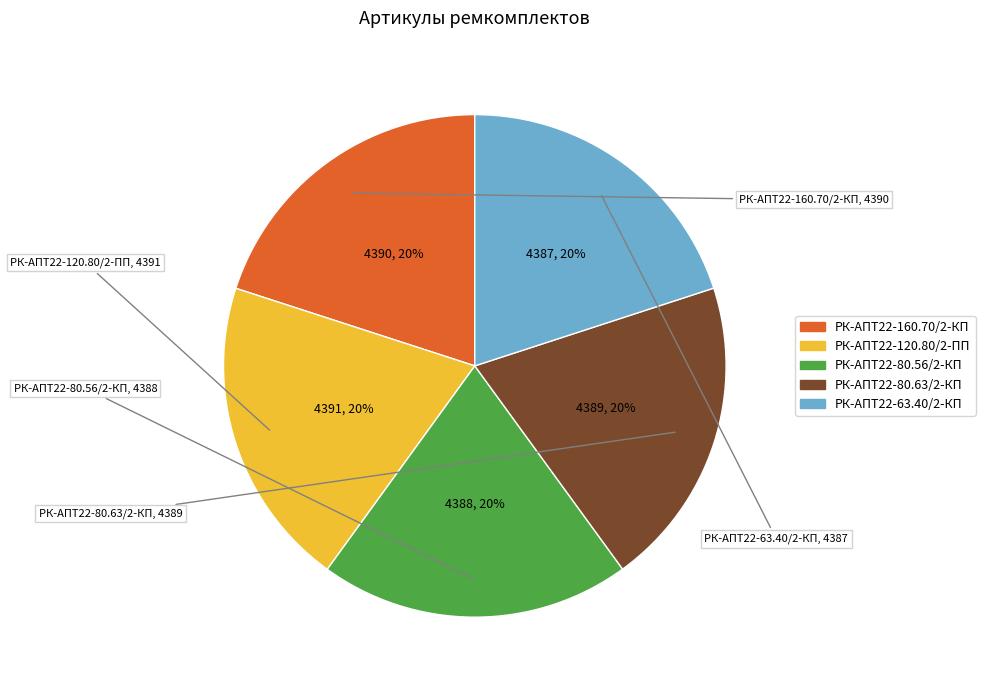

Is there a majority slice in this chart?

No